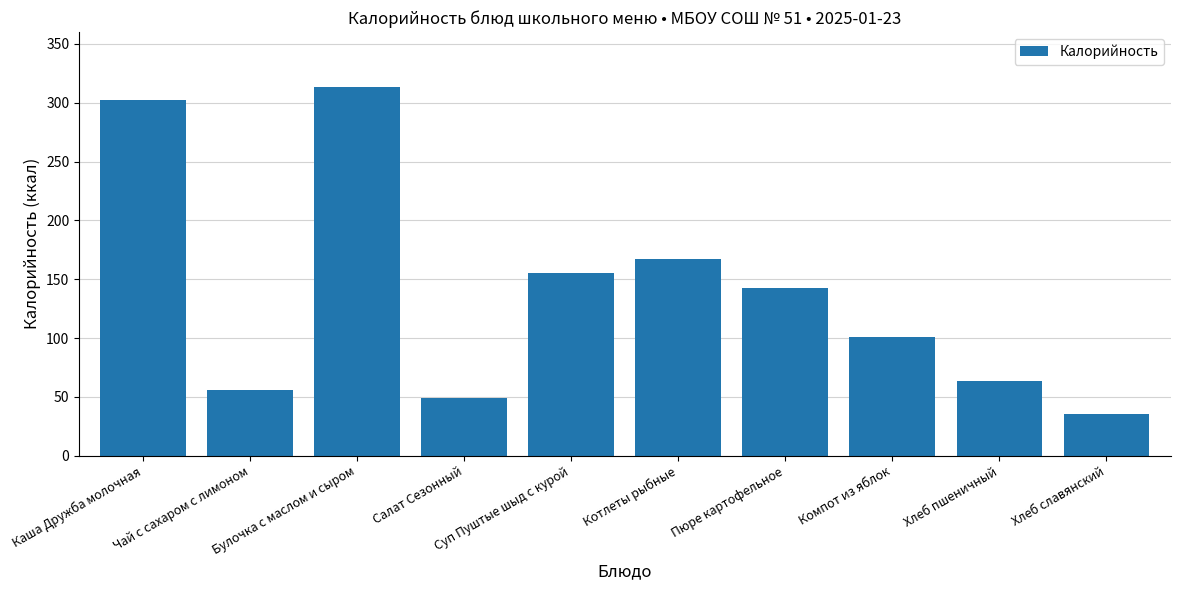

The value at Пюре картофельное is 142.8. True or false?

True